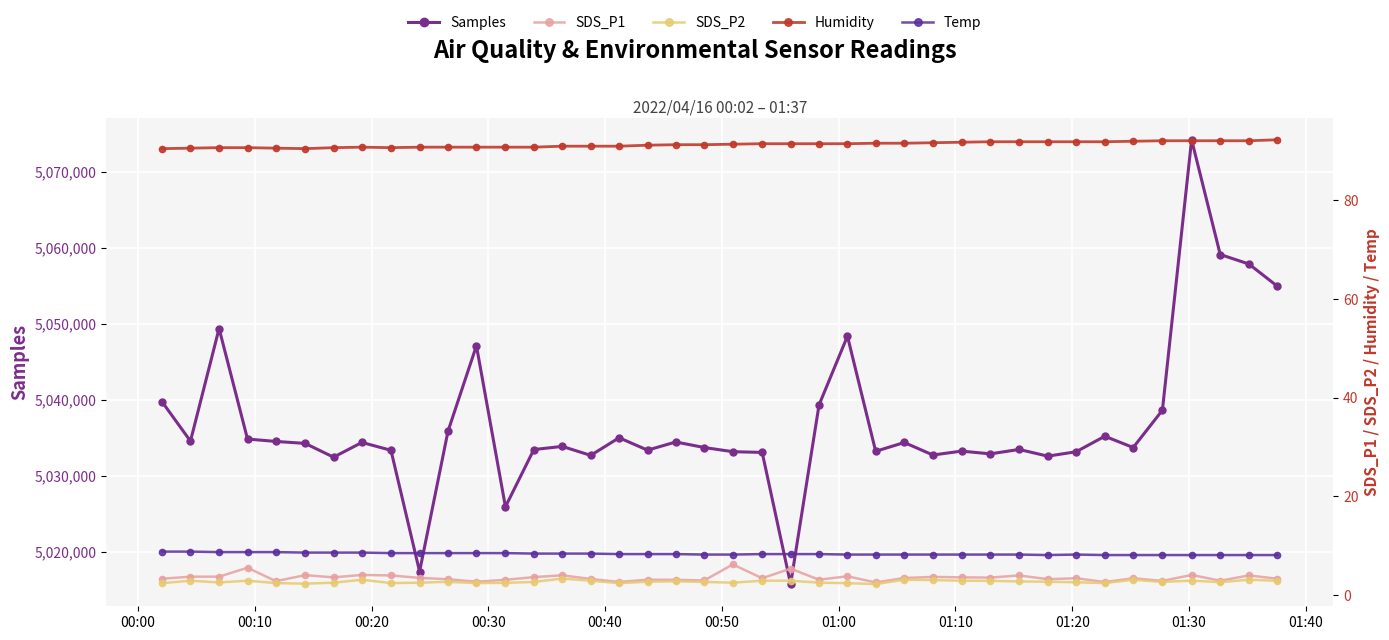

Reading right to left, transcribe all the data shown in this chart.

Samples: 5054985.0	5057921.0	5059170.0	5074268.0	5038679.0	5033770.0	5035253.0	5033216.0	5032632.0	5033517.0	5032935.0	5033297.0	5032782.0	5034431.0	5033272.0	5048425.0	5039368.0	5015801.0	5033125.0	5033221.0	5033771.0	5034499.0	5033423.0	5035056.0	5032736.0	5033916.0	5033501.0	5025970.0	5047167.0	5035917.0	5017449.0	5033404.0	5034438.0	5032501.0	5034312.0	5034570.0	5034885.0	5049431.0	5034611.0	5039792.0
SDS_P1: 3.3	4.0	2.9	4.1	2.9	3.4	2.6	3.4	3.2	4.0	3.5	3.6	3.7	3.5	2.5	3.8	3.1	5.3	3.4	6.2	3.0	3.1	3.1	2.6	3.2	4.0	3.6	3.1	2.7	3.2	3.5	4.0	4.1	3.6	4.0	2.8	5.5	3.7	3.7	3.3
SDS_P2: 2.9	3.1	2.6	2.9	2.6	3.1	2.4	2.6	2.7	2.8	2.9	2.9	3.0	3.1	2.2	2.4	2.5	2.9	2.9	2.5	2.6	2.8	2.7	2.4	2.9	3.3	2.6	2.5	2.4	2.7	2.5	2.4	3.1	2.5	2.3	2.4	2.9	2.5	2.9	2.4
Humidity: 92.3	92.1	92.1	92.1	92.1	92.0	91.9	91.9	91.9	91.9	91.9	91.8	91.7	91.6	91.6	91.5	91.5	91.5	91.5	91.4	91.3	91.3	91.2	91.0	91.0	91.0	90.8	90.8	90.8	90.8	90.8	90.7	90.8	90.7	90.5	90.6	90.7	90.7	90.6	90.5
Temp: 8.1	8.1	8.1	8.1	8.1	8.1	8.1	8.2	8.1	8.2	8.2	8.2	8.2	8.2	8.2	8.2	8.3	8.3	8.3	8.2	8.2	8.3	8.3	8.3	8.4	8.4	8.4	8.5	8.5	8.5	8.5	8.5	8.6	8.6	8.6	8.7	8.7	8.7	8.8	8.8